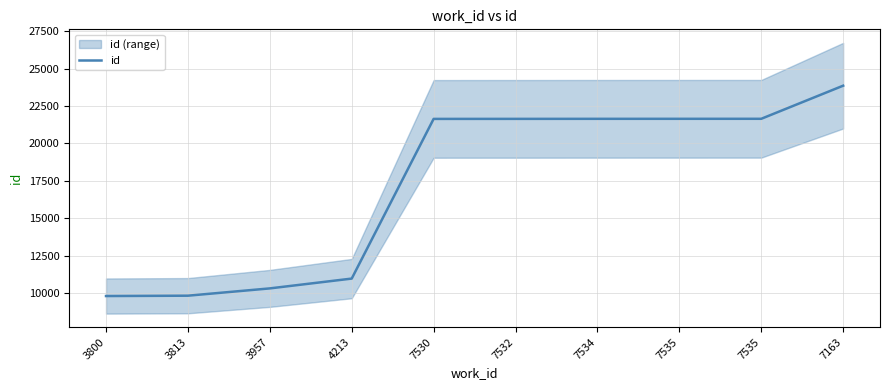

Which has a higher value, 7535 or 7530?

7535